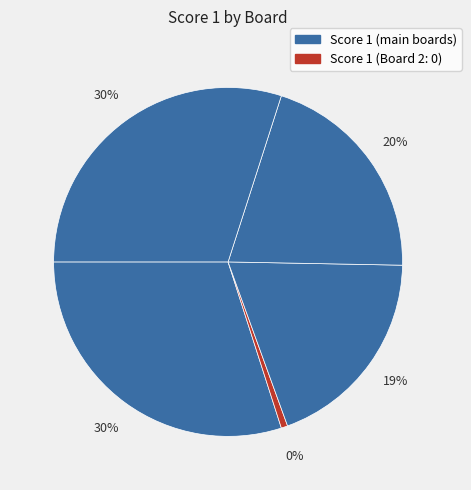

To the nearest percent, what portion does 4 represent?

20%